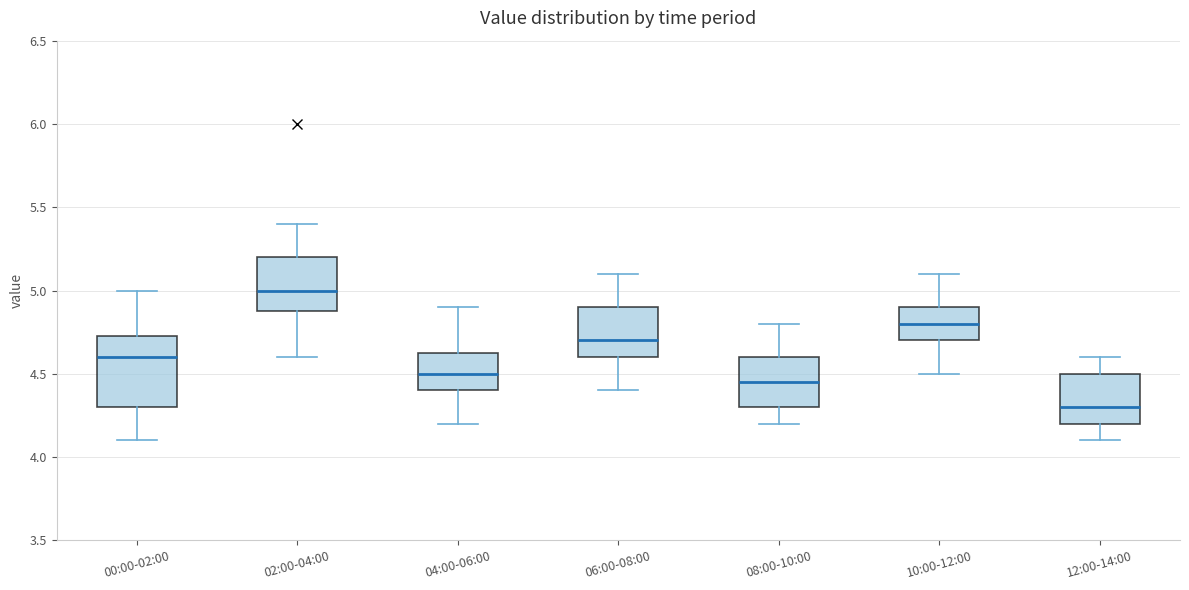

Reading left to right, transcribe this box plot: for each box, give where its median line is, the range the box spans, and where its two whiskers end, as read against the y-axis. The values are not printed on the chart, so give them approximately, as read against the axis.

00:00-02:00: median 4.60, box 4.30 to 4.75, whiskers 4.10 to 5.00
02:00-04:00: median 5.00, box 4.90 to 5.20, whiskers 4.60 to 5.40
04:00-06:00: median 4.50, box 4.40 to 4.65, whiskers 4.20 to 4.90
06:00-08:00: median 4.70, box 4.60 to 4.90, whiskers 4.40 to 5.10
08:00-10:00: median 4.45, box 4.30 to 4.60, whiskers 4.20 to 4.80
10:00-12:00: median 4.80, box 4.70 to 4.90, whiskers 4.50 to 5.10
12:00-14:00: median 4.30, box 4.20 to 4.50, whiskers 4.10 to 4.60